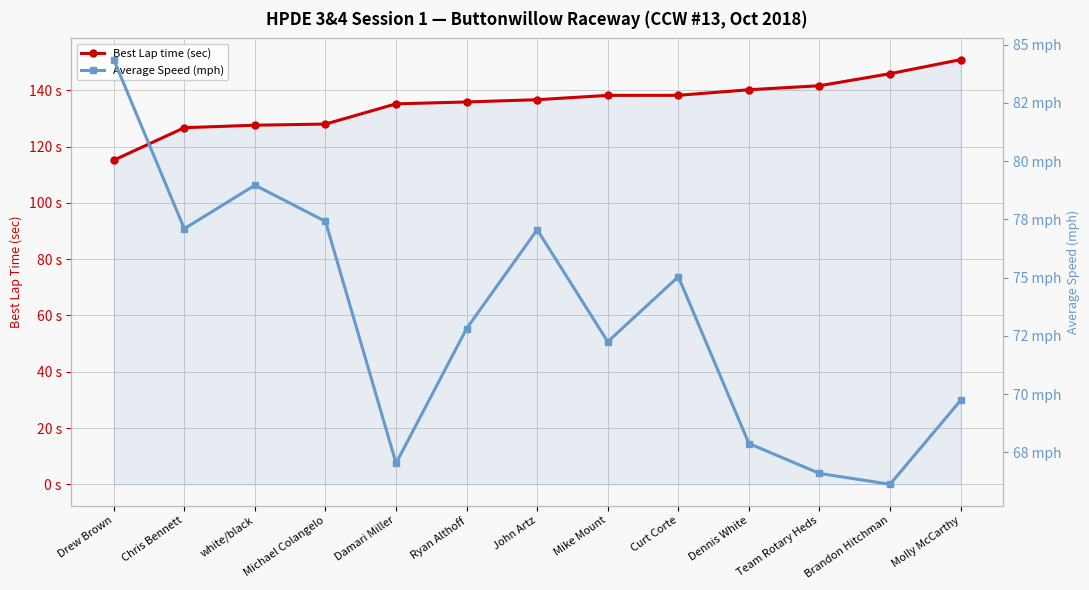

The value of Average Speed (mph) at Dennis White is 108.5. True or false?

False